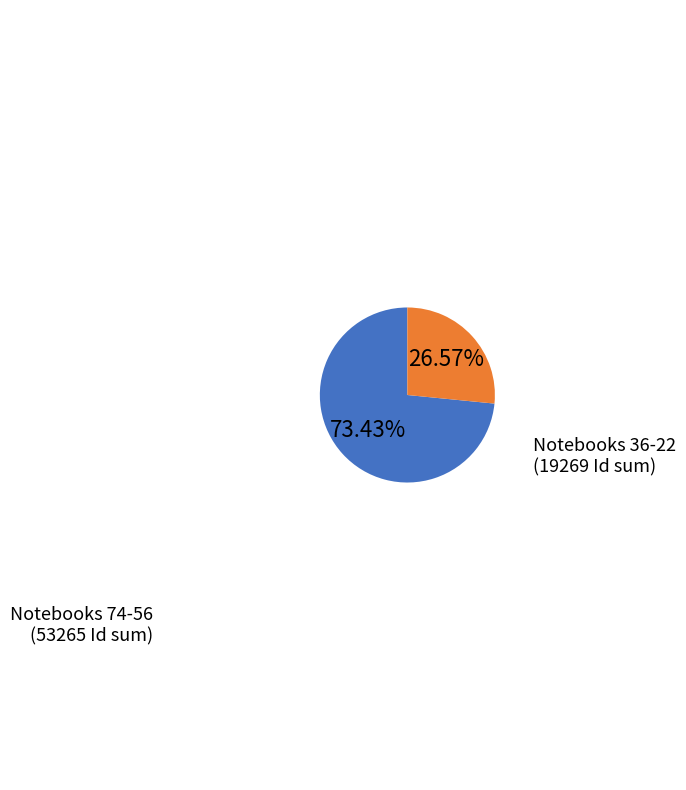

How many slices are in this pie chart?

2